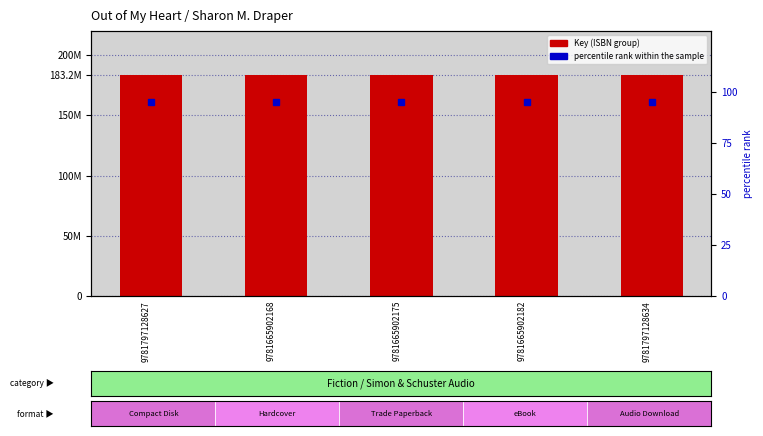

What is the difference between the highest and lowest values at 9781797128634?

183211925